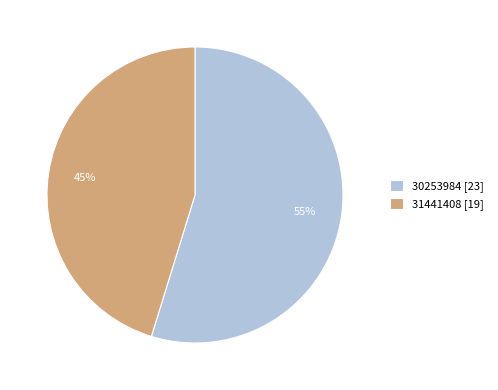

Approximately how many times larger is the value at 30253984 [23] compared to 31441408 [19]?

1.2